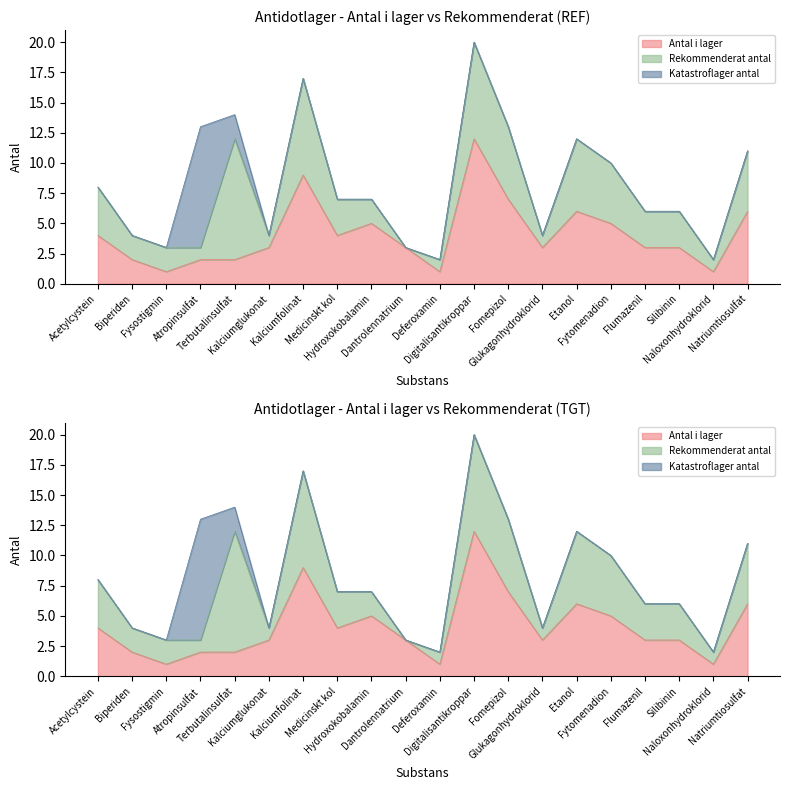

What are all the series names shown in the legend?

Antal i lager, Rekommenderat antal, Katastroflager antal